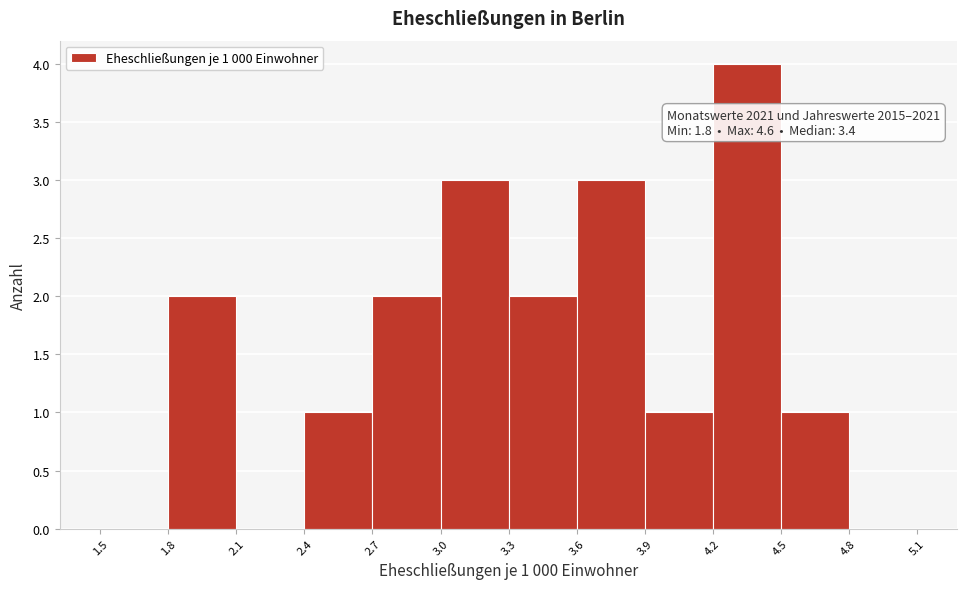

Which range on the x-axis has the tallest bar?

4.2 to 4.5